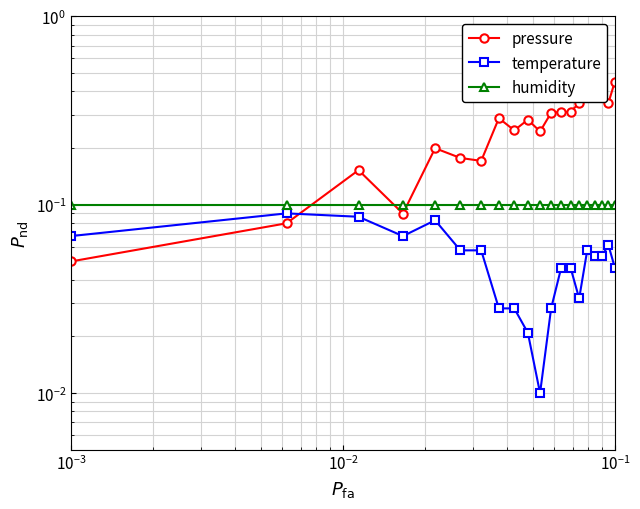

Rank the series at 19 from lowest to highest value.

temperature, humidity, pressure